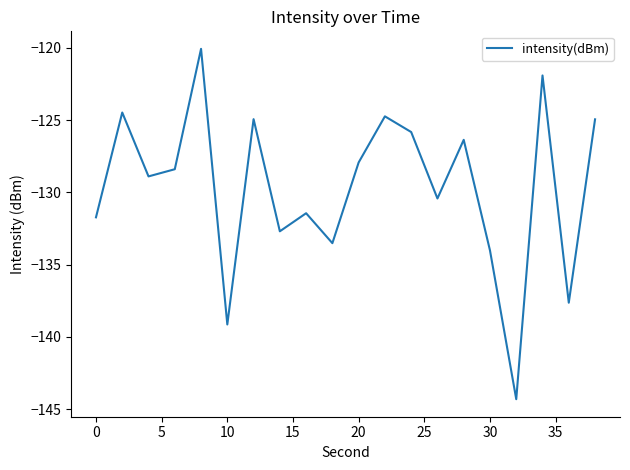

How many lines are shown in the chart?

1